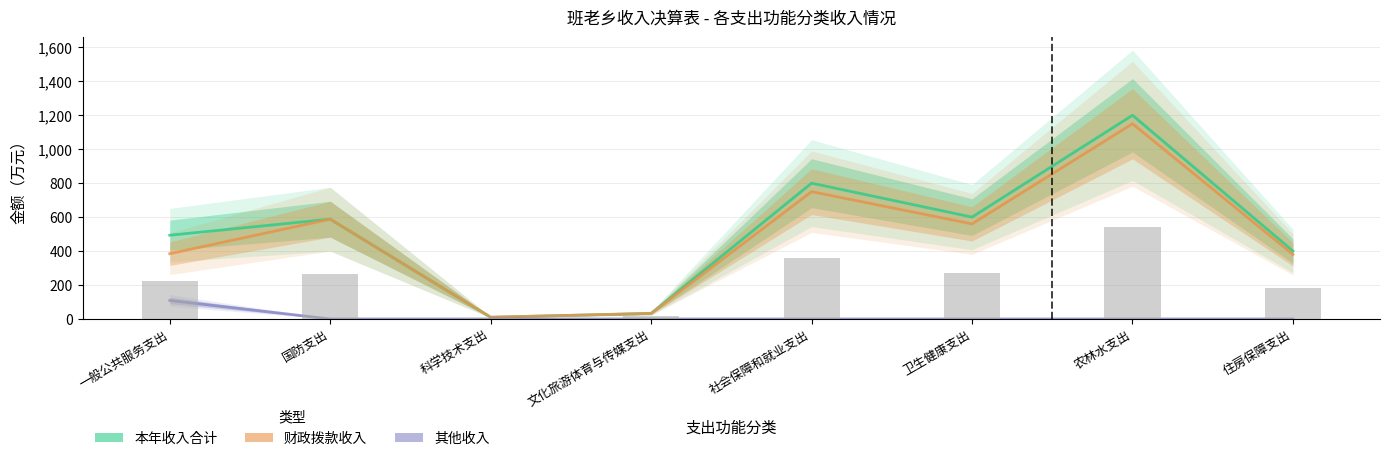

What is the label of the 2nd bar from the right?

农林水支出